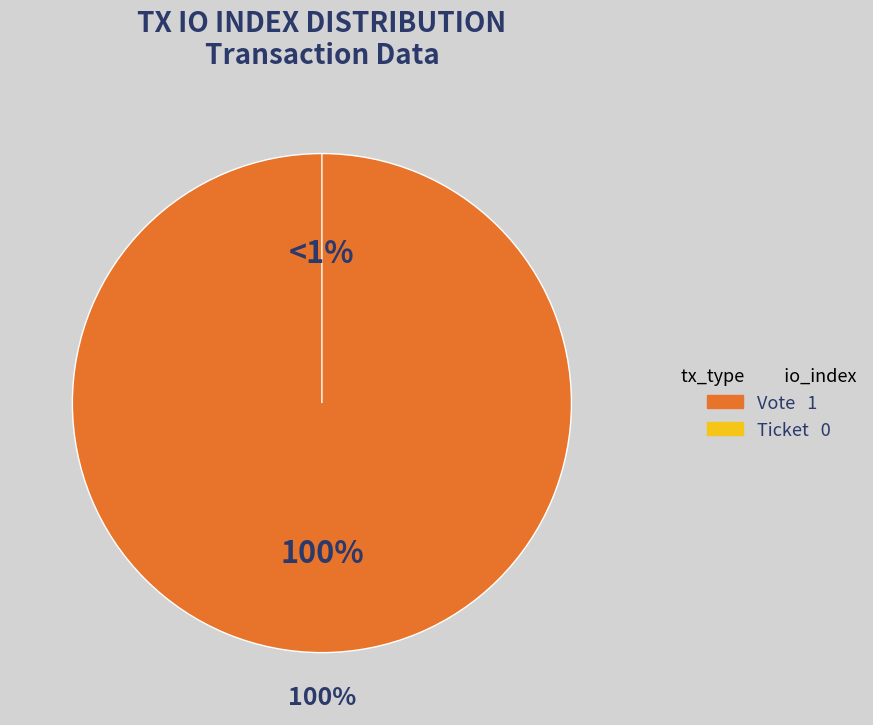

Count the number of slices in the pie.

2